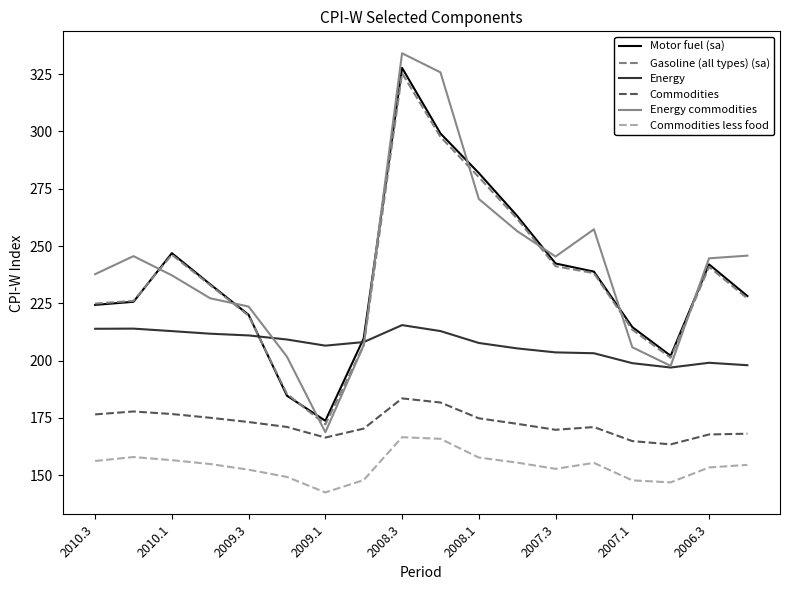

True or false: Energy and Commodities cross at least once.

False